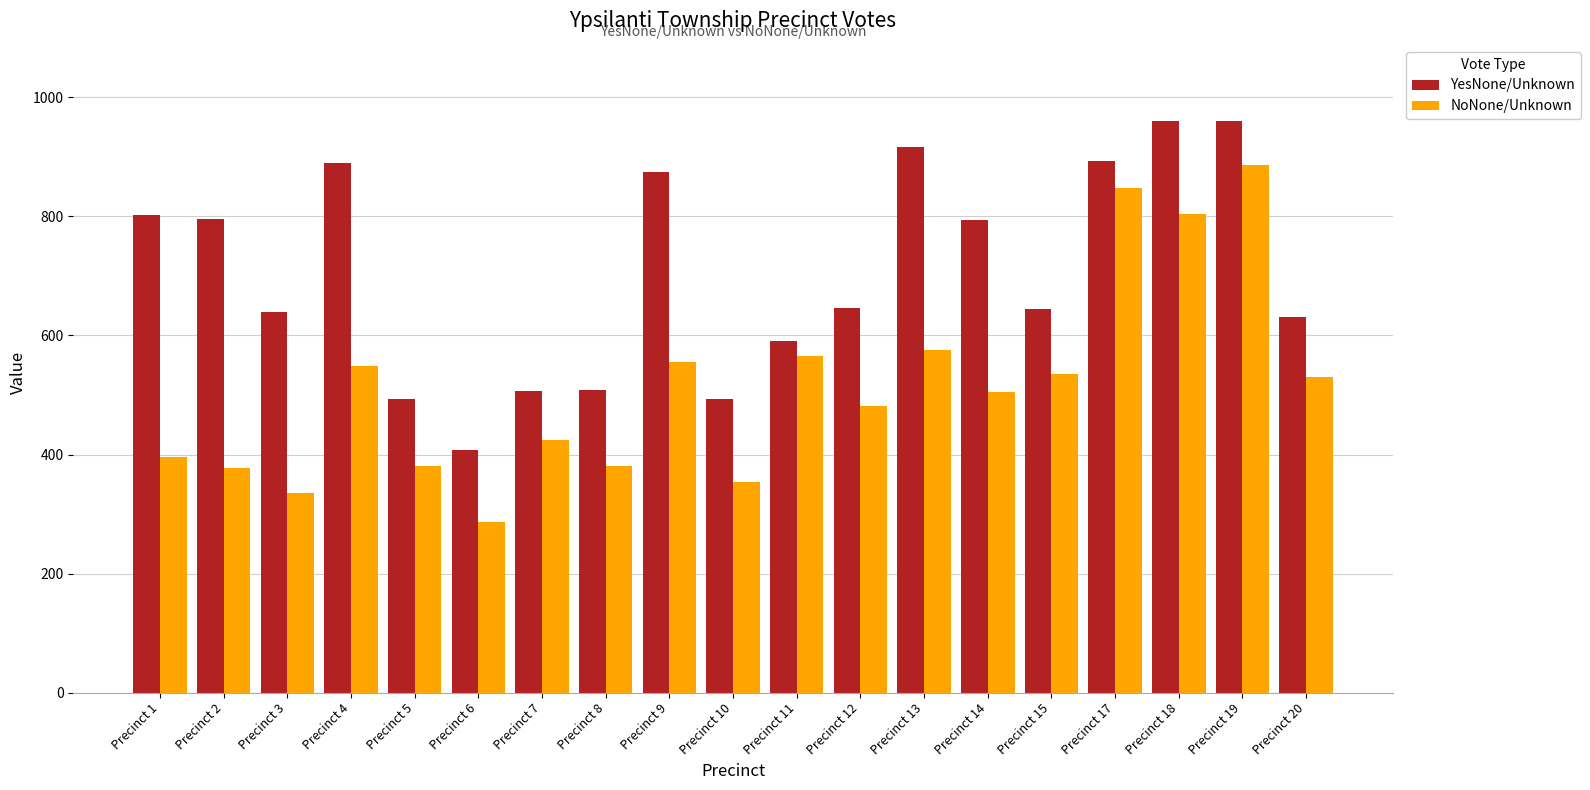

How many values in the NoNone/Unknown series are below 505?

9